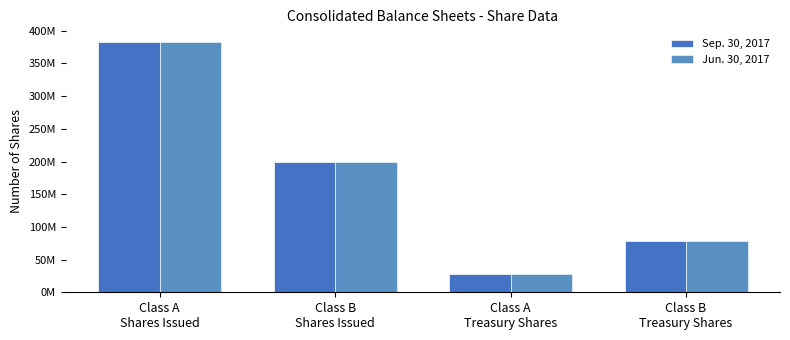

What is the sum of all Sep. 30, 2017 values?

688405358